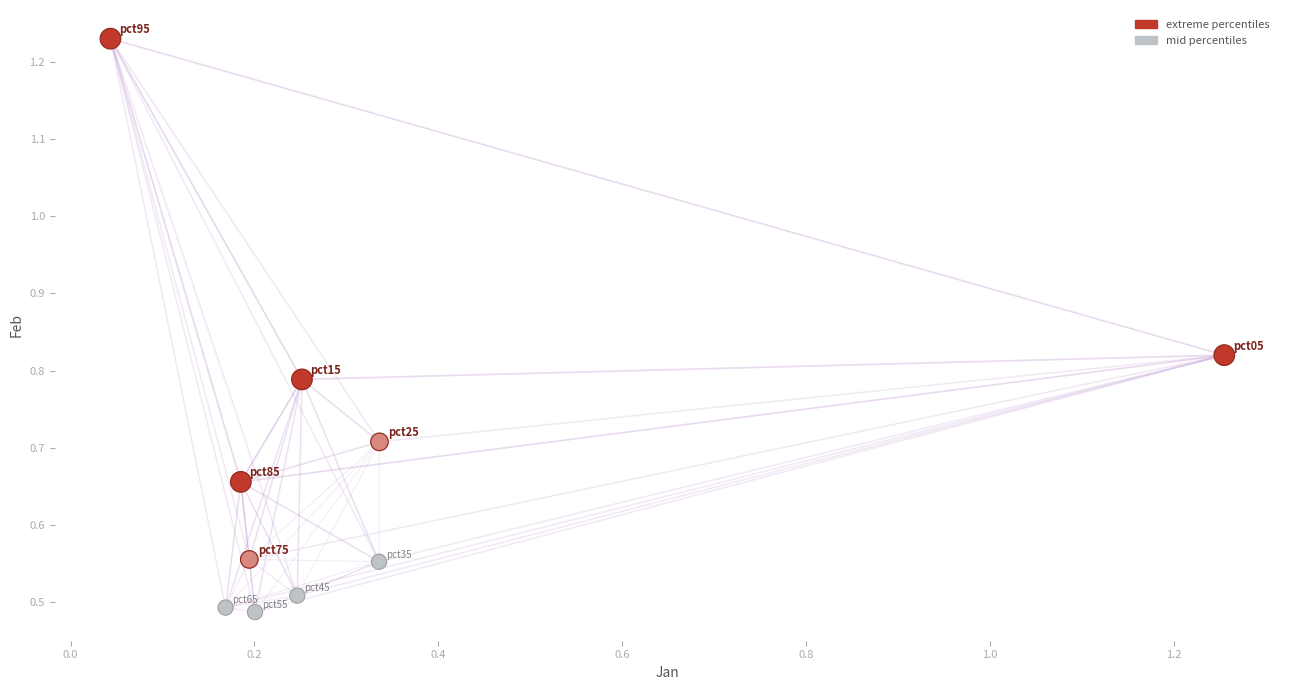

Which series reaches the maximum Y coordinate?

extreme percentiles